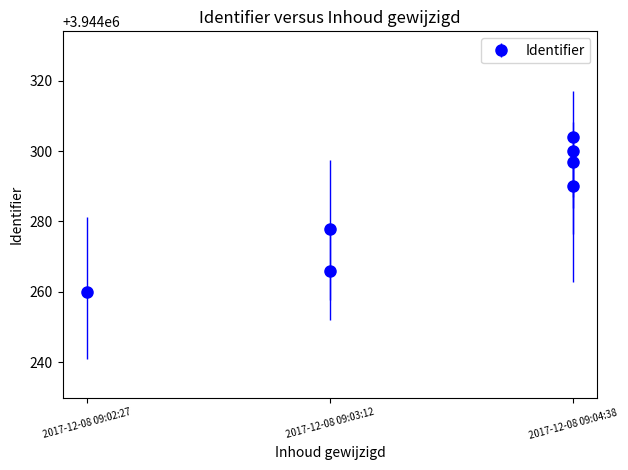

What is the sum of all values?

27609995